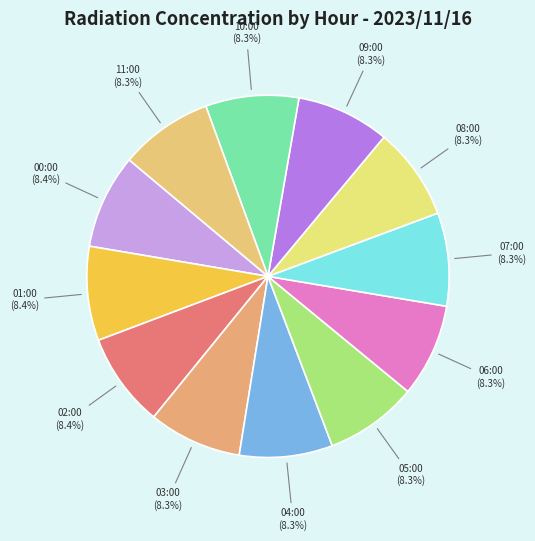

What is the ratio of the value at 11:00 to the value at 02:00?

1.0